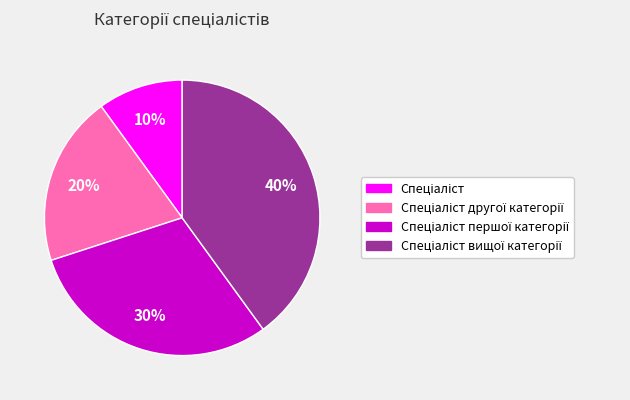

Count the number of slices in the pie.

4